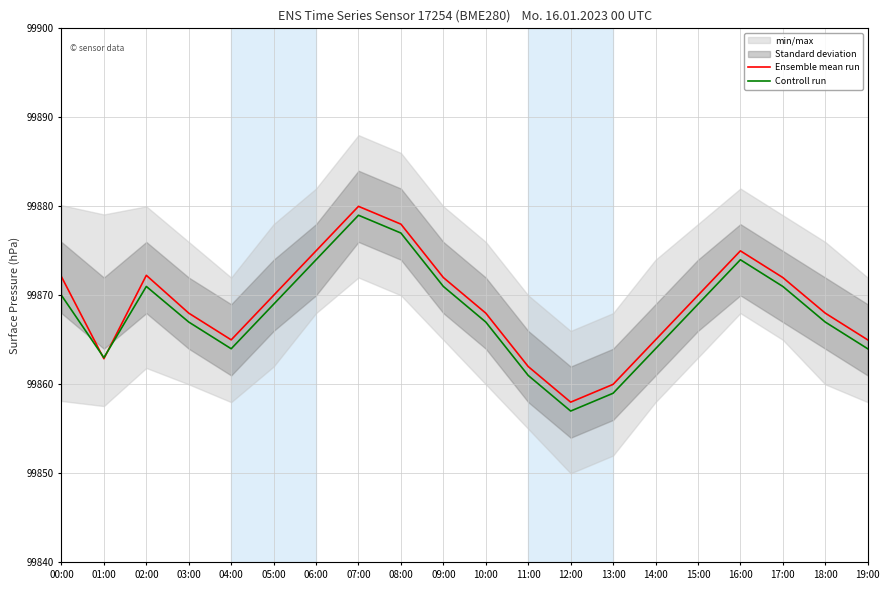

List the series in order of their peak value, lowest first.

Controll run, Ensemble mean run